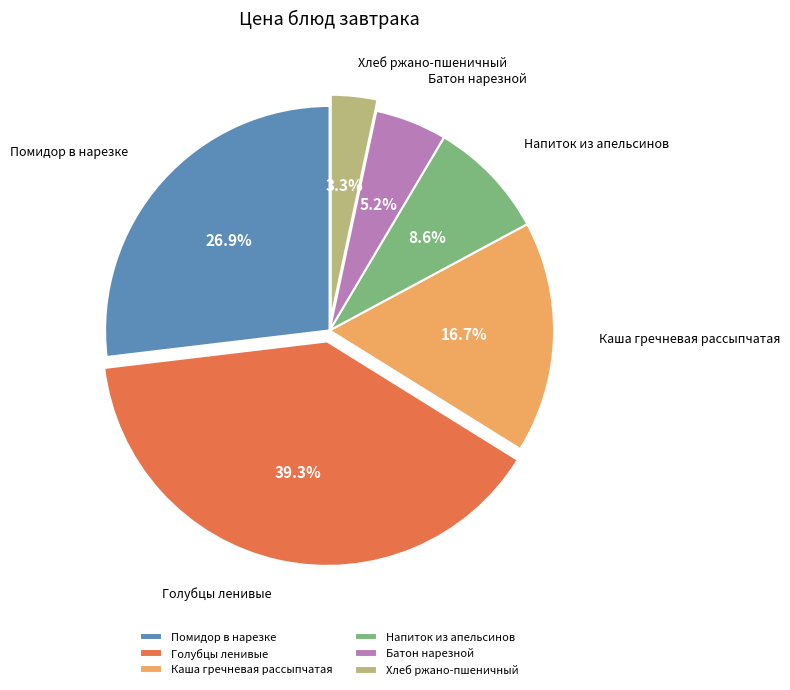

Which slice is the largest?

Голубцы ленивые